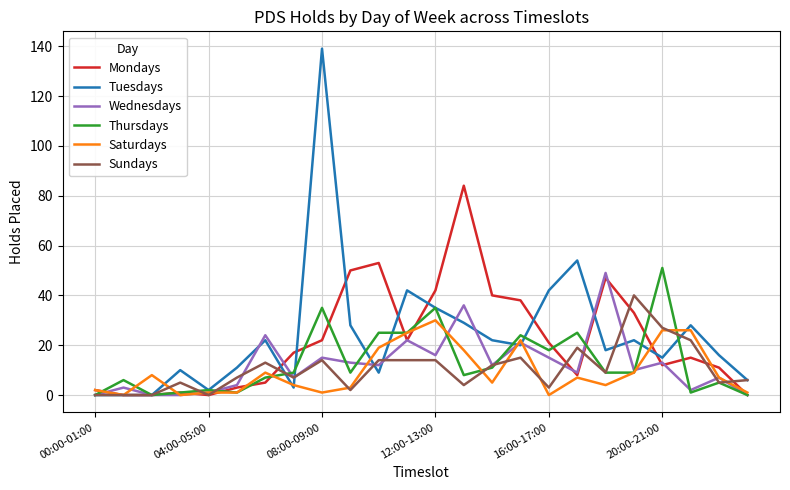

Which series has the widest spread of values?

Tuesdays